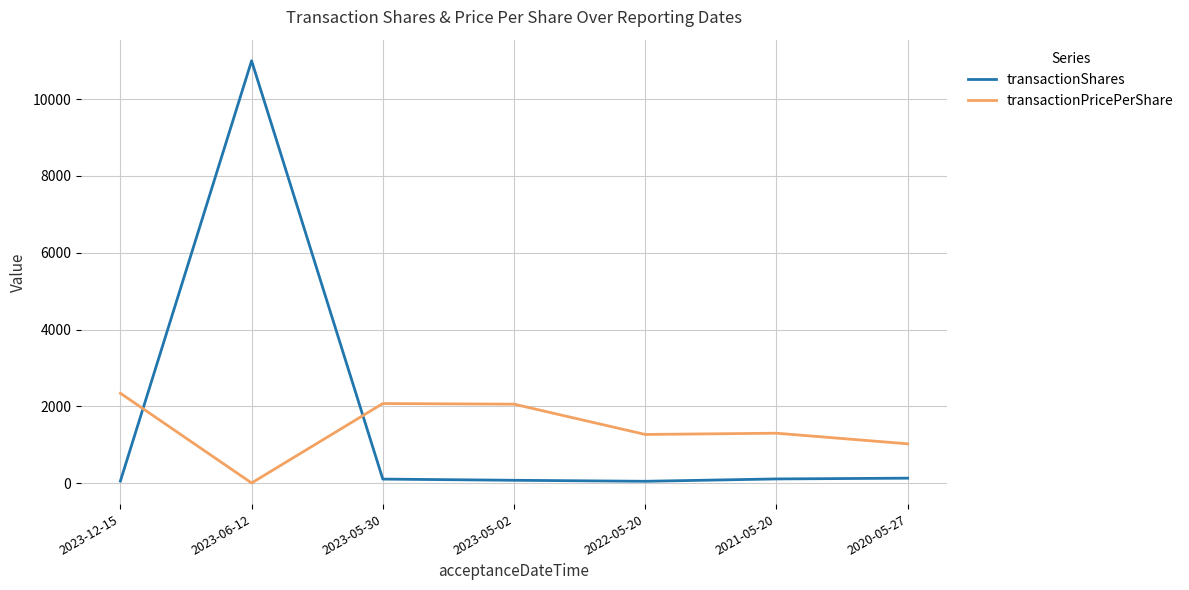

Which series has the largest total across all categories?

transactionShares